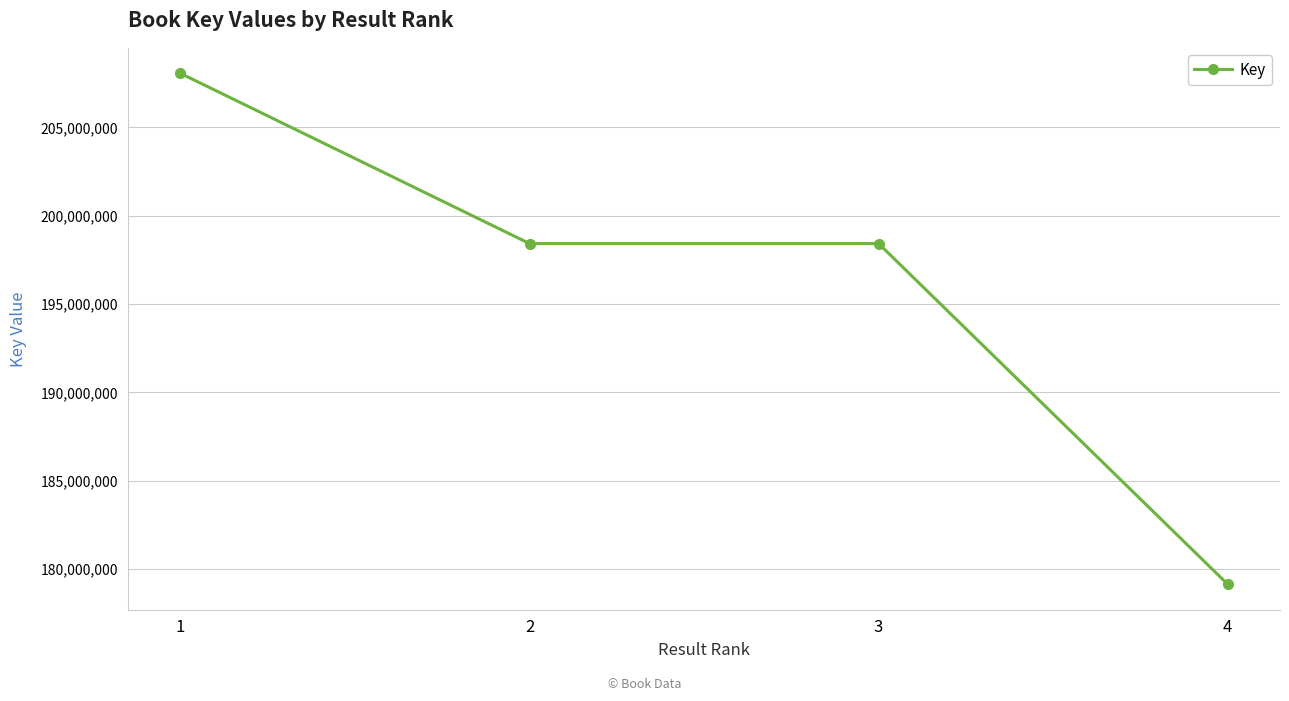

Which has a higher value, 4 or 3?

3